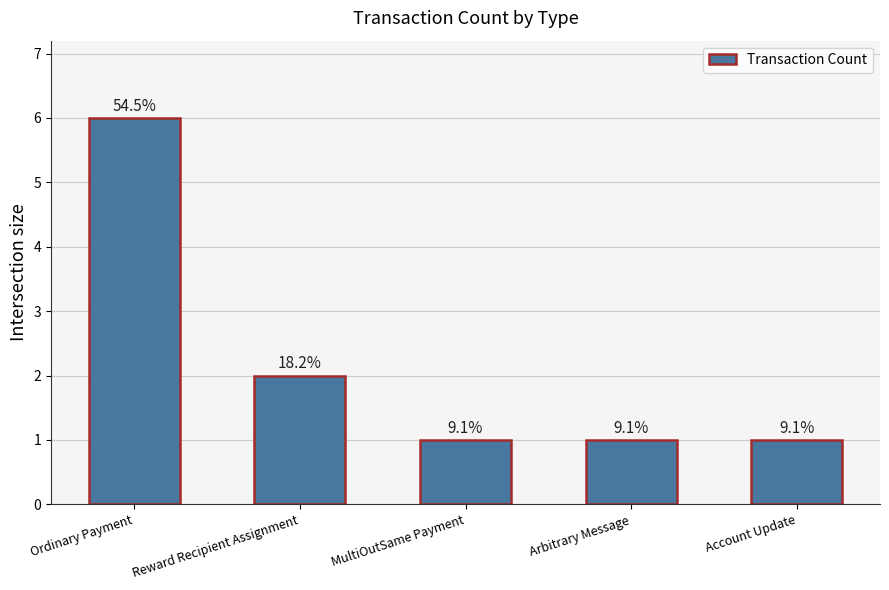

Are the bars horizontal?

No